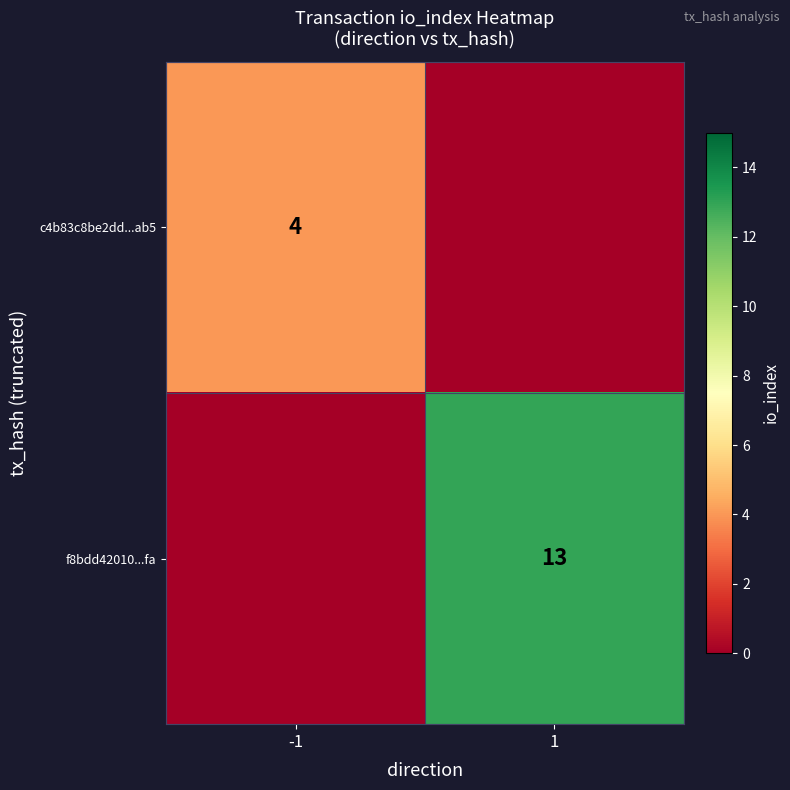

The value of f8bdd42010...fa at 1 is 13. True or false?

True